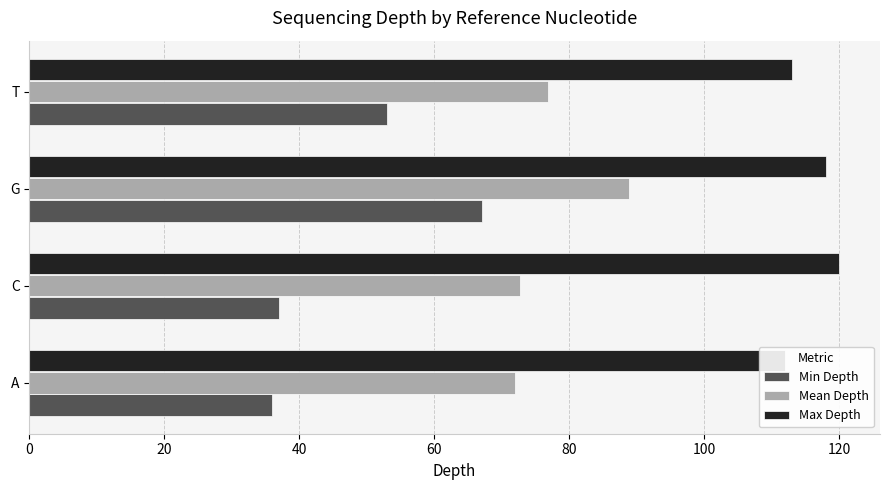

Reading left to right, what are all the values shown in this chart?

Min Depth: 36.0	37.0	67.0	53.0
Mean Depth: 72.0	72.7	88.8	76.8
Max Depth: 112.0	120.0	118.0	113.0